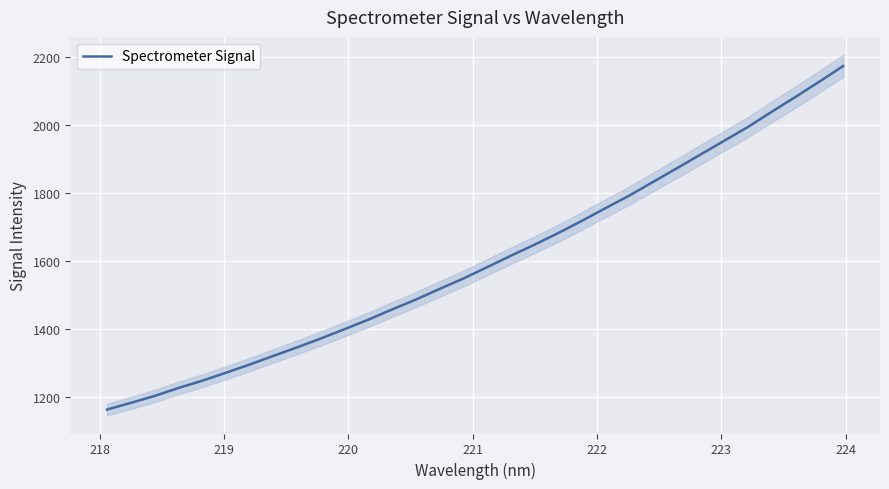

What is the sum of all values?

51275.8